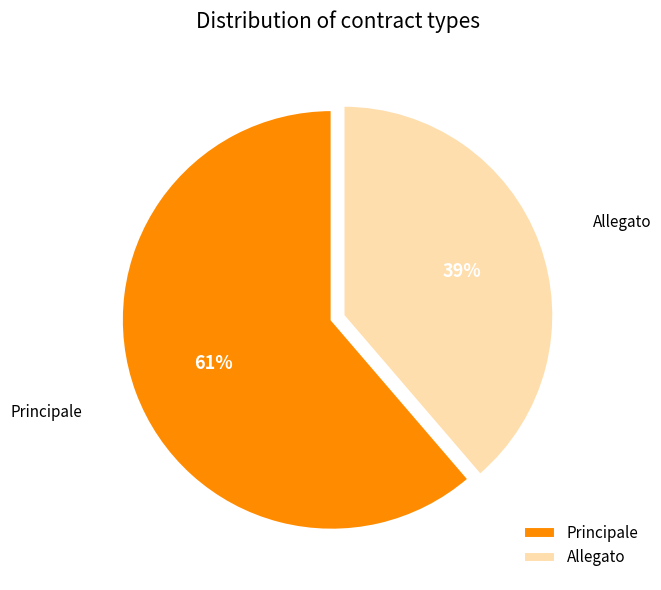

To the nearest percent, what is the combined percentage of Principale and Allegato?

100%